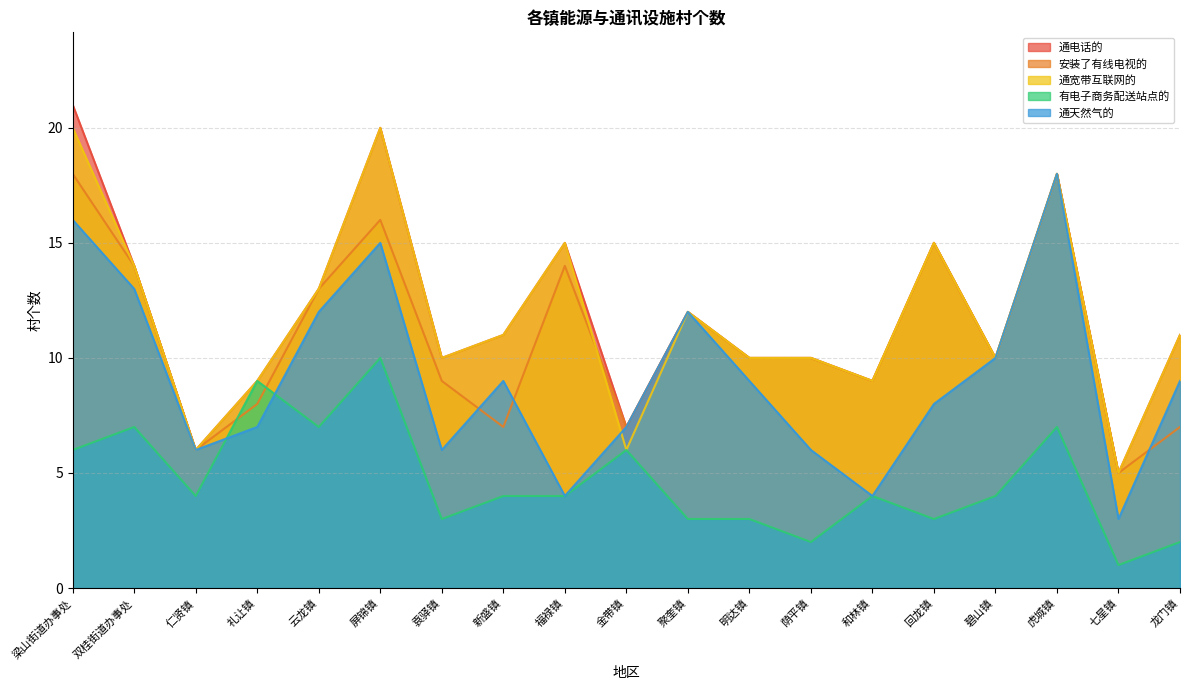

Where is the first local minimum for 通宽带互联网的?

仁贤镇